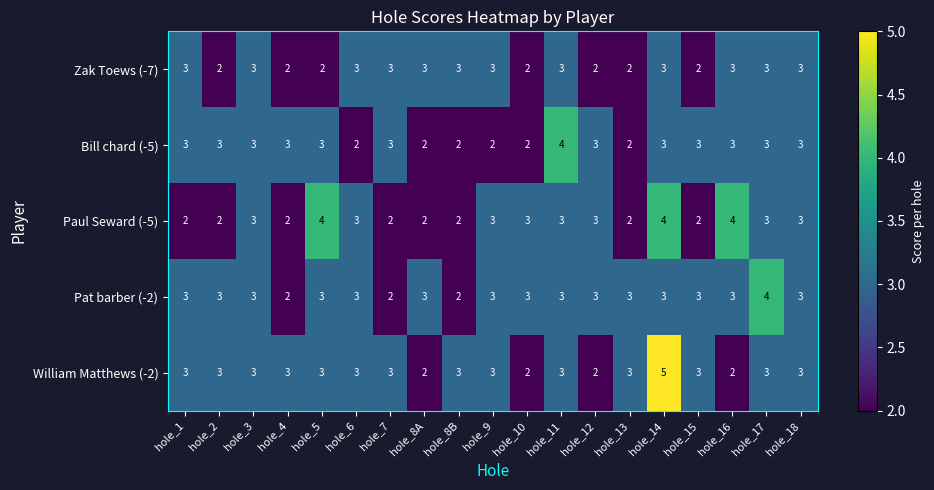

What is the sum of all Zak Toews (-7) values?

50